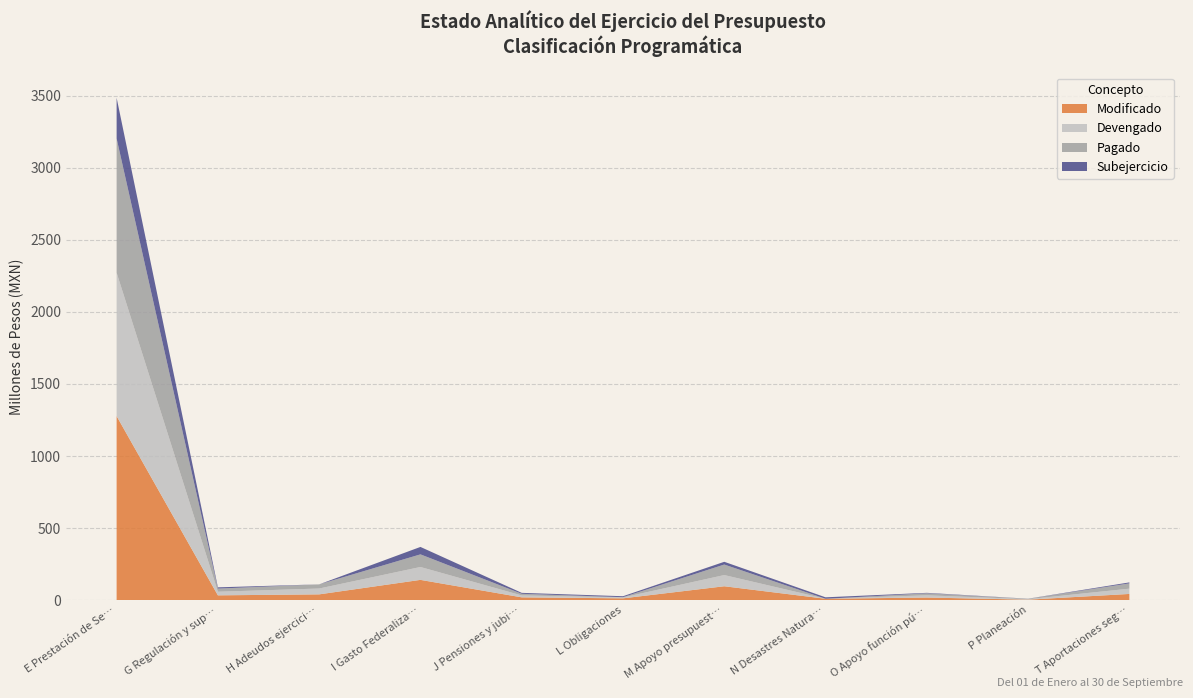

Reading left to right, extract all data points from this chart.

Modificado: E Prestación de Servicios=1276966179.8	G Regulación y supervisión=33727859.3	H Adeudos ejercicios anteriores=40497794.0	I Gasto Federalizado=140956482.9	J Pensiones y jubilaciones=19755173.9	L Obligaciones=12880489.4	M Apoyo presupuestario=96697144.5	N Desastres Naturales=10000000.0	O Apoyo función pública=18502441.4	P Planeación=3731212.9	T Aportaciones seguridad social=43381943.0
Devengado: E Prestación de Servicios=994429521.0	G Regulación y supervisión=25003907.4	H Adeudos ejercicios anteriores=40497794.0	I Gasto Federalizado=89359689.6	J Pensiones y jubilaciones=13225514.3	L Obligaciones=6295408.2	M Apoyo presupuestario=77622104.6	N Desastres Naturales=0.0	O Apoyo función pública=15326655.7	P Planeación=3235079.1	T Aportaciones seguridad social=36636457.2
Pagado: E Prestación de Servicios=930863385.4	G Regulación y supervisión=21758389.0	H Adeudos ejercicios anteriores=28828886.8	I Gasto Federalizado=87571989.3	J Pensiones y jubilaciones=11439523.0	L Obligaciones=1793359.0	M Apoyo presupuestario=72952991.6	N Desastres Naturales=0.0	O Apoyo función pública=14013159.8	P Planeación=2972283.1	T Aportaciones seguridad social=36636457.2
Subejercicio: E Prestación de Servicios=282536658.9	G Regulación y supervisión=8723951.9	H Adeudos ejercicios anteriores=0.0	I Gasto Federalizado=51596793.3	J Pensiones y jubilaciones=6529659.6	L Obligaciones=6585081.2	M Apoyo presupuestario=19075039.9	N Desastres Naturales=10000000.0	O Apoyo función pública=3175785.7	P Planeación=496133.8	T Aportaciones seguridad social=6745485.8